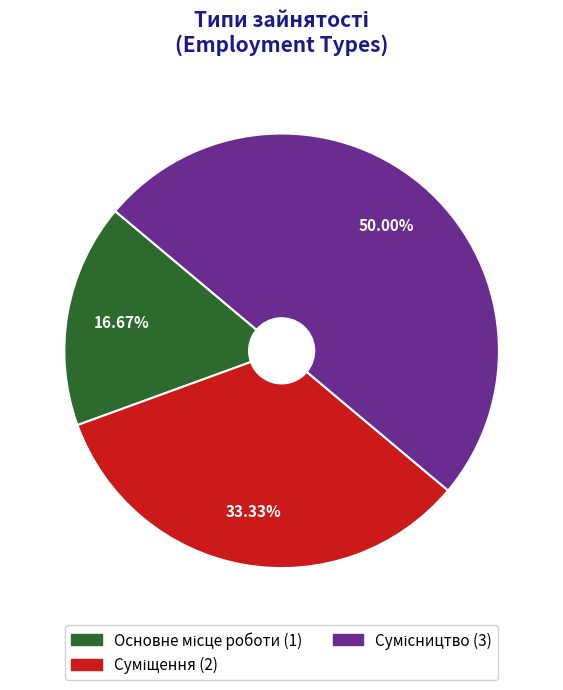

To the nearest percent, what is the combined percentage of Основне місце роботи and Суміщення?

50%